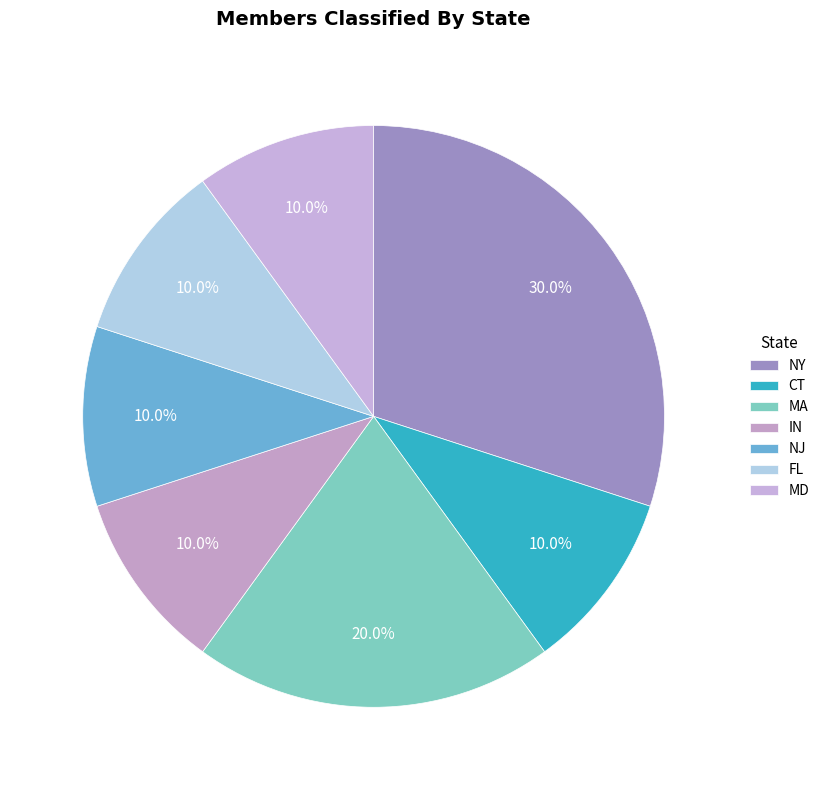

True or false: CT accounts for 20% of the total.

False